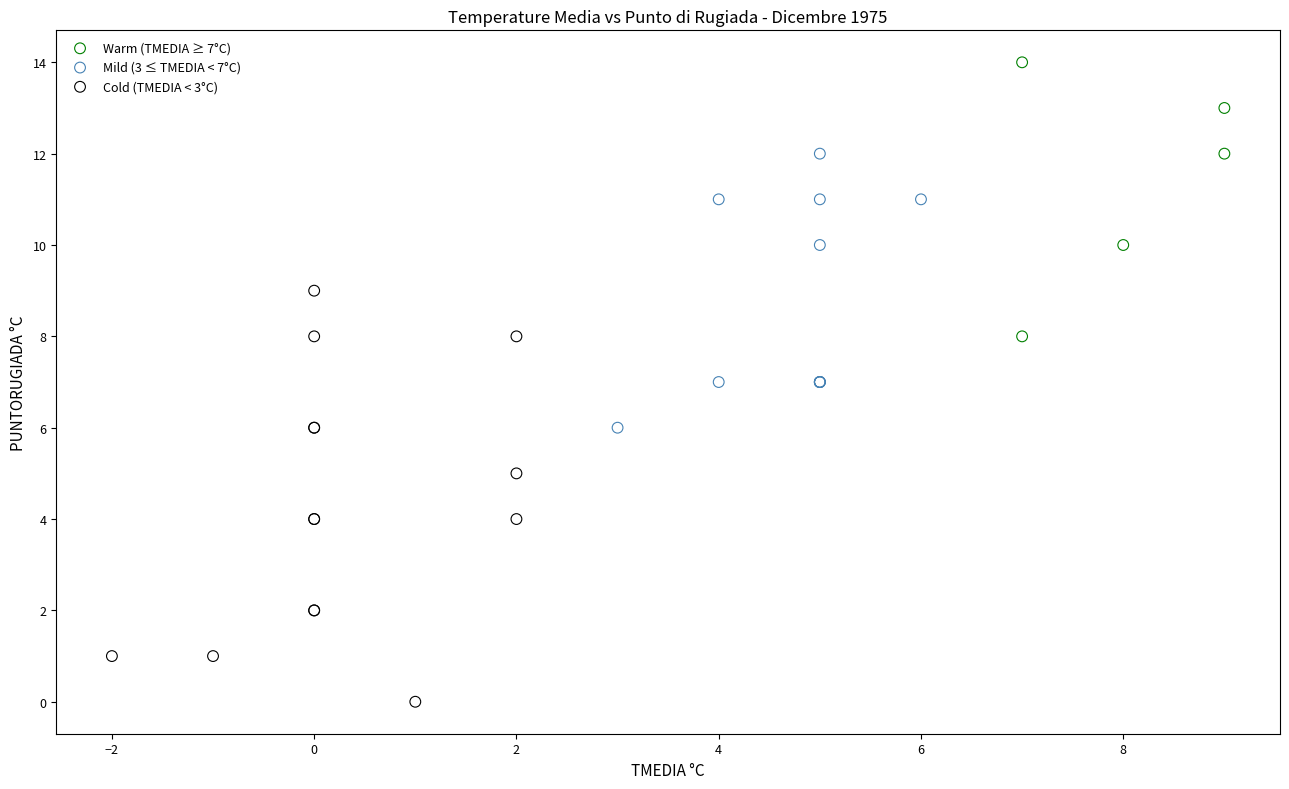

Which series reaches the maximum Y coordinate?

Warm (TMEDIA ≥ 7°C)